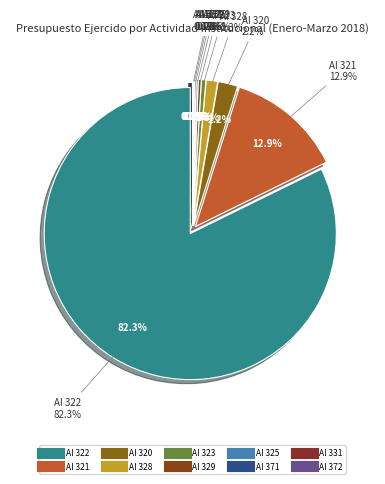

Approximately how many times larger is the value at AI 325 compared to AI 320?

0.1